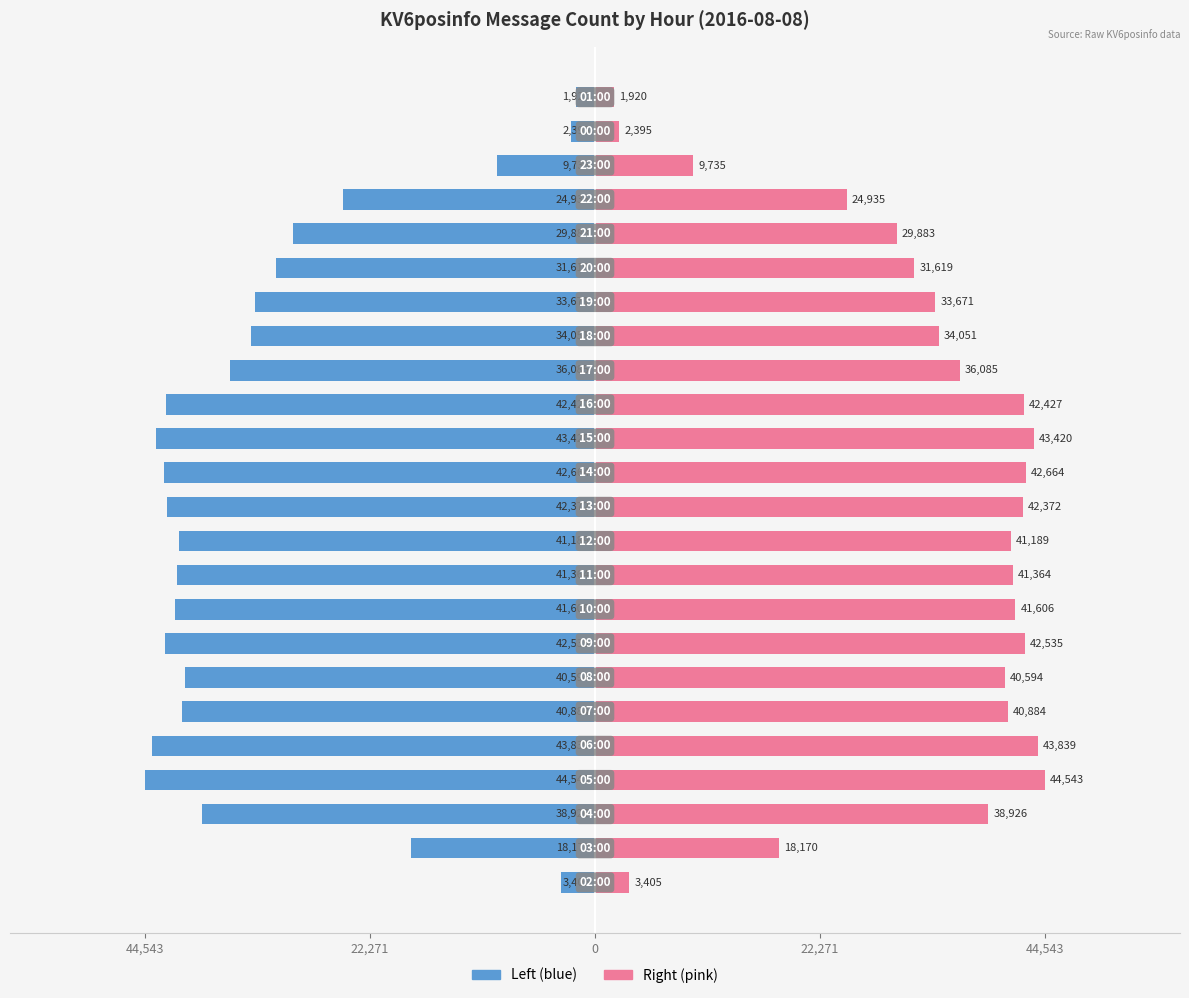

What is the value of the KV6posinfo (left) bar at the 10th from the left?

-41364